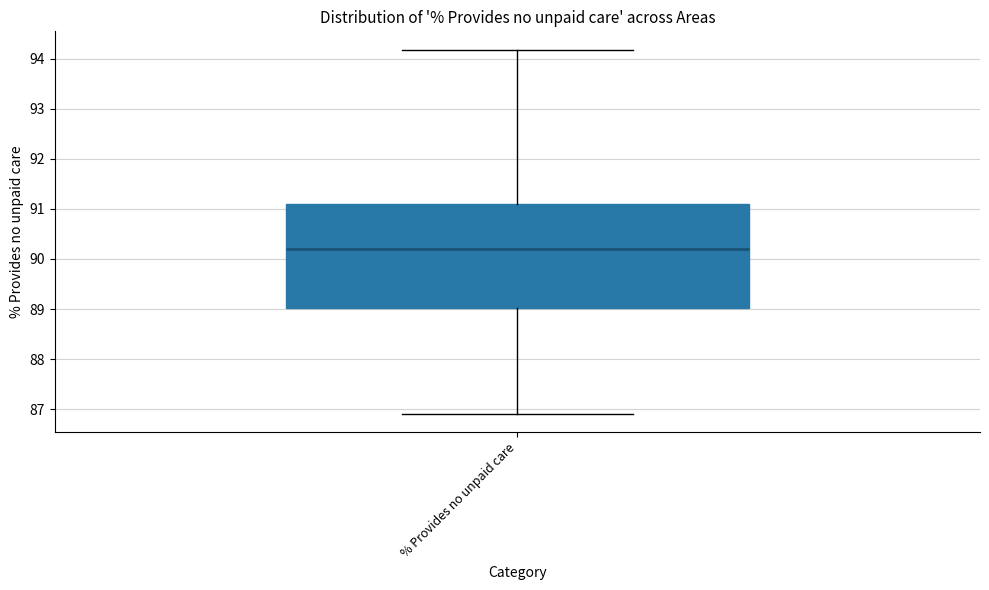

Read this box plot against the y-axis: the position of the median line, the range covered by the box, and the ends of both whiskers. The values are not printed on the chart, so give them approximately, as read against the axis.

median 90.2, box 89.0 to 91.1, whiskers 86.9 to 94.2